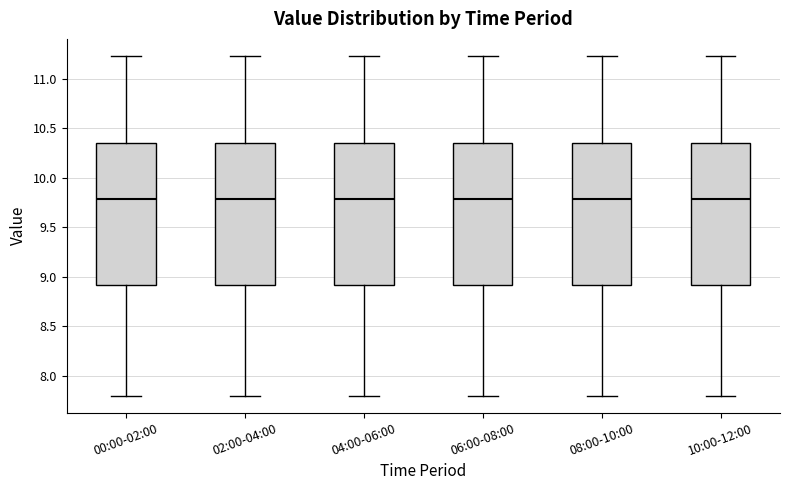

Where does the lower whisker of the box for 04:00-06:00 end on the y-axis? The values are not printed on the chart, so give them approximately, as read against the axis.

7.80